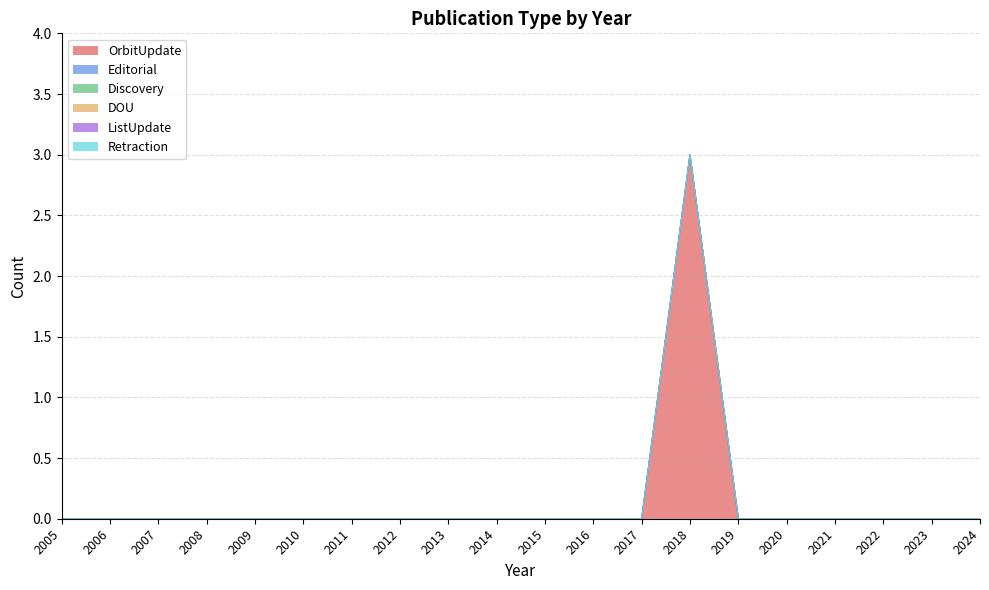

What are all the series names shown in the legend?

OrbitUpdate, Editorial, Discovery, DOU, ListUpdate, Retraction